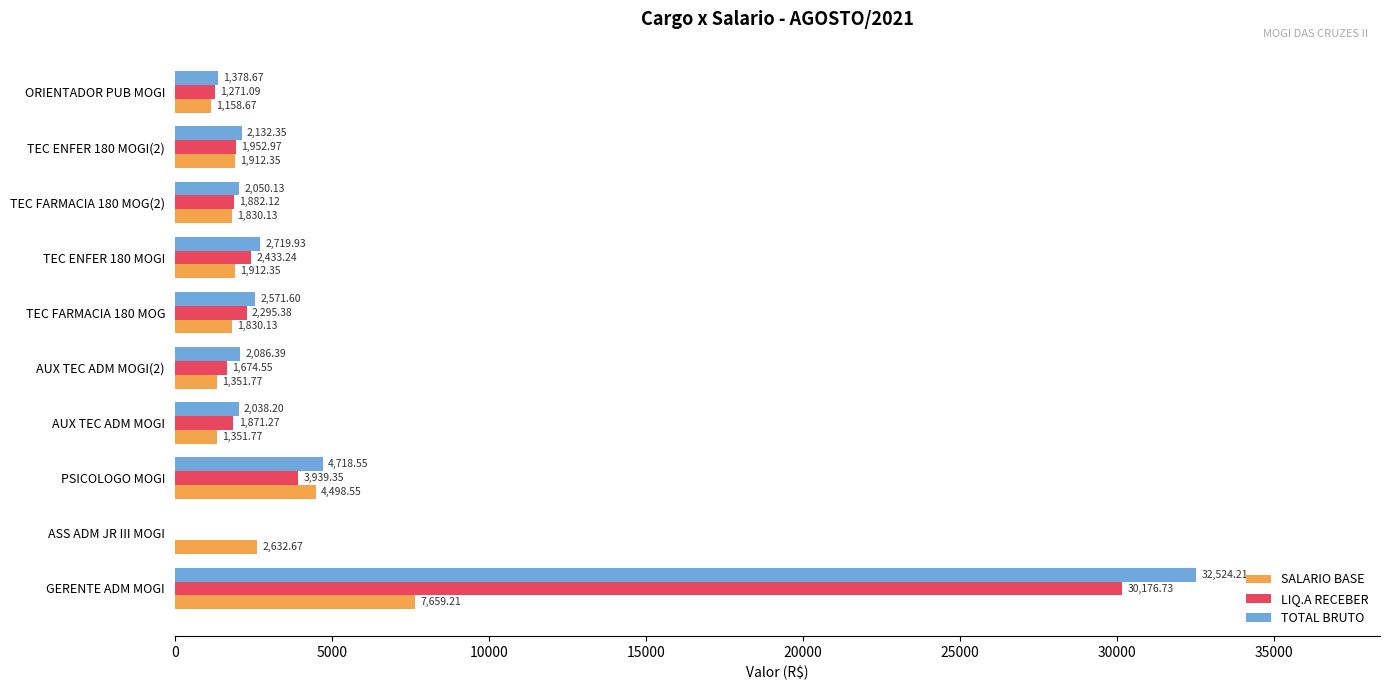

What is the sum of all TOTAL BRUTO values?

52220.0